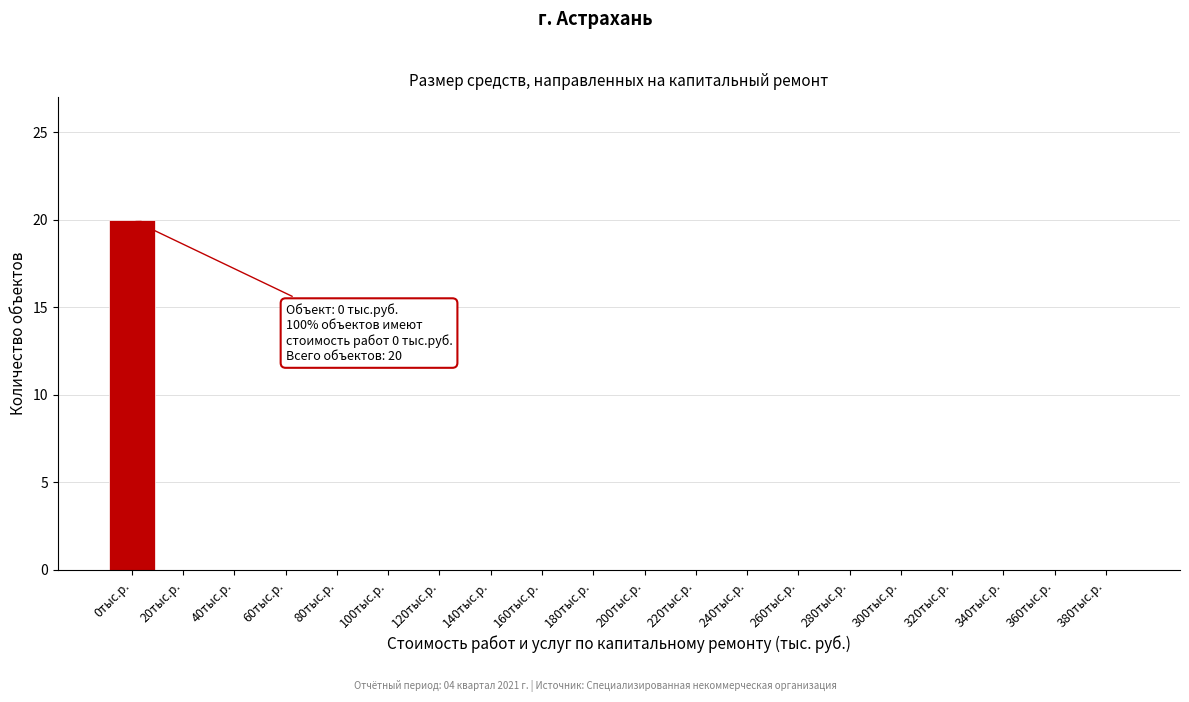

Reading right to left, what are all the values shown in this chart?

380тыс.р.=0	360тыс.р.=0	340тыс.р.=0	320тыс.р.=0	300тыс.р.=0	280тыс.р.=0	260тыс.р.=0	240тыс.р.=0	220тыс.р.=0	200тыс.р.=0	180тыс.р.=0	160тыс.р.=0	140тыс.р.=0	120тыс.р.=0	100тыс.р.=0	80тыс.р.=0	60тыс.р.=0	40тыс.р.=0	20тыс.р.=0	0тыс.р.=20